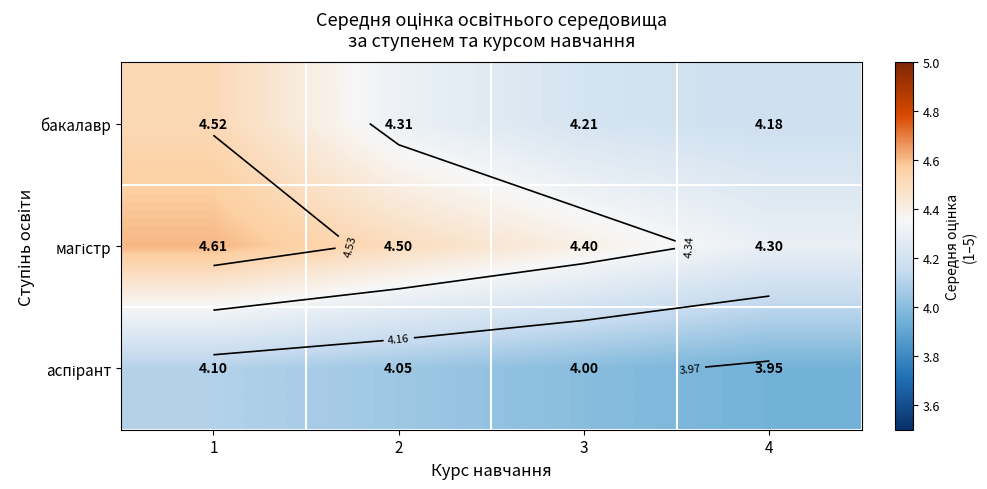

The магістр series shows 4.6 at 1. True or false?

True